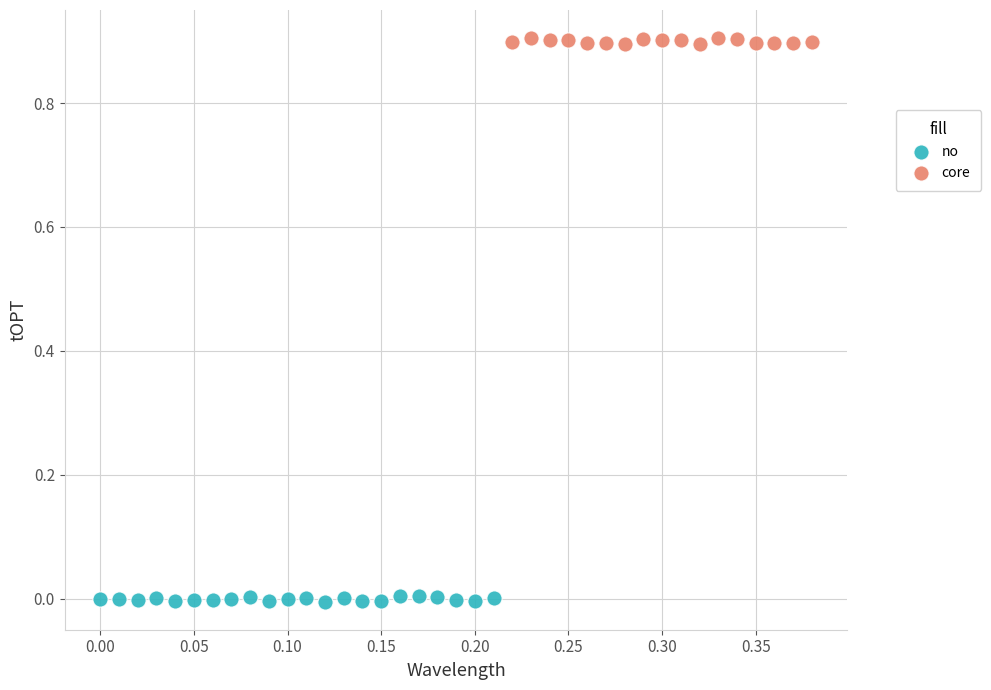

Which series reaches the minimum Y coordinate?

no